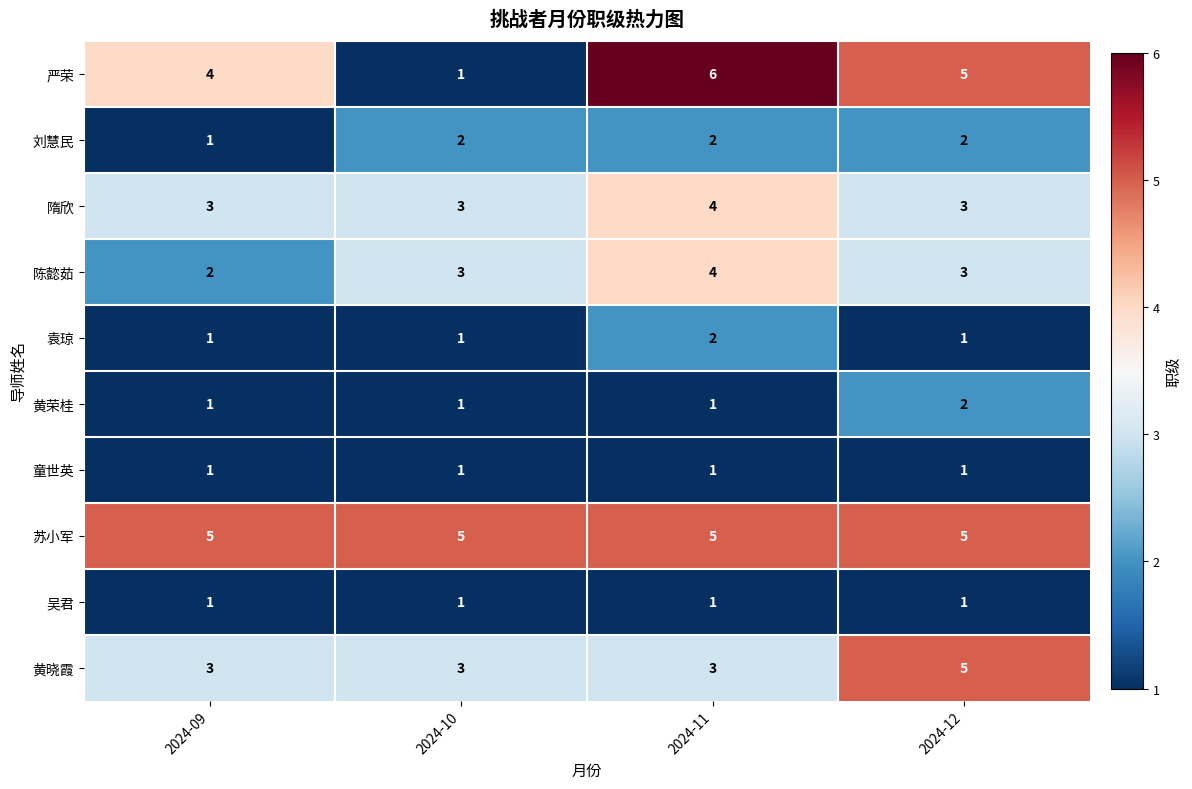

Which label corresponds to the largest value in the chart?

2024-11